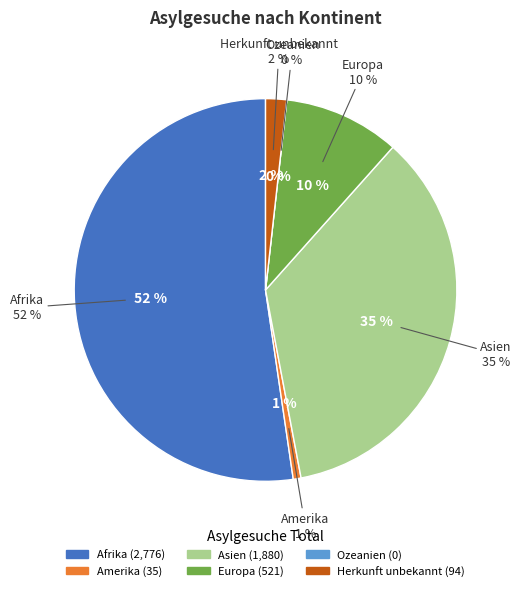

Is the sum of Asien and Amerika greater than half?

No